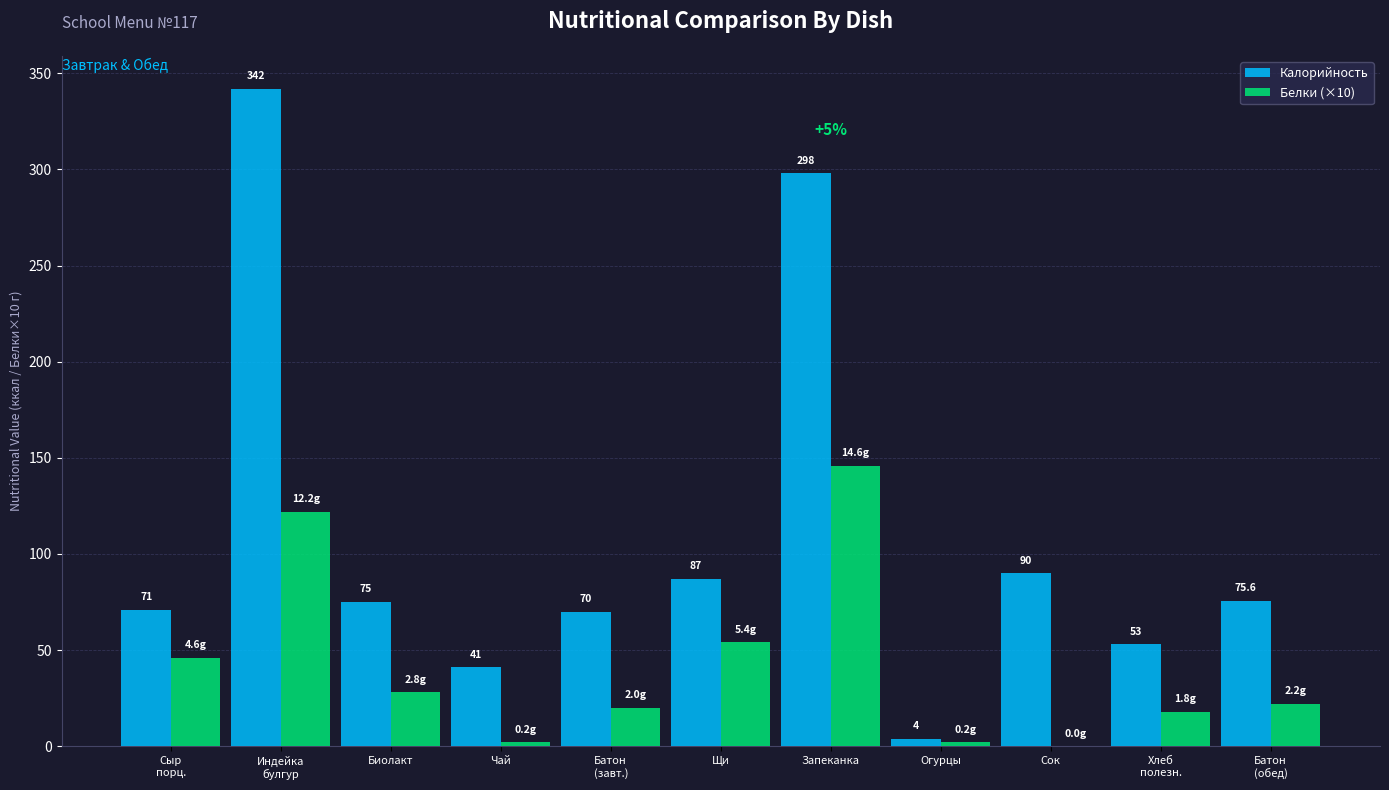

What is the difference between the Калорийность values at Сок and Щи?

3.0